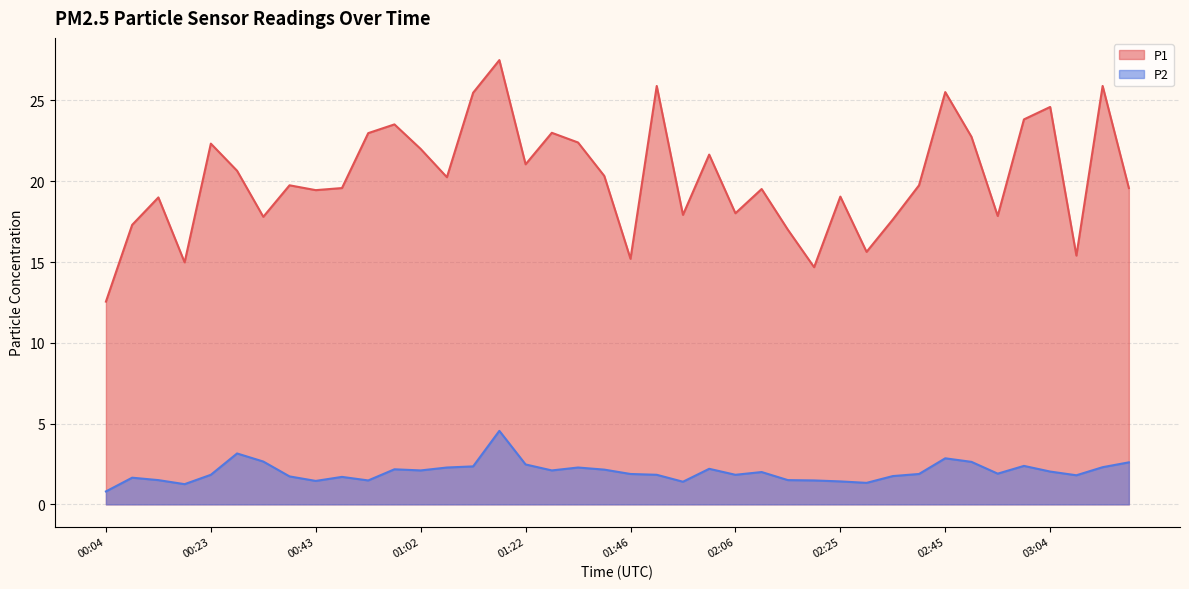

At which category does P2 reach its first local valley?

00:19